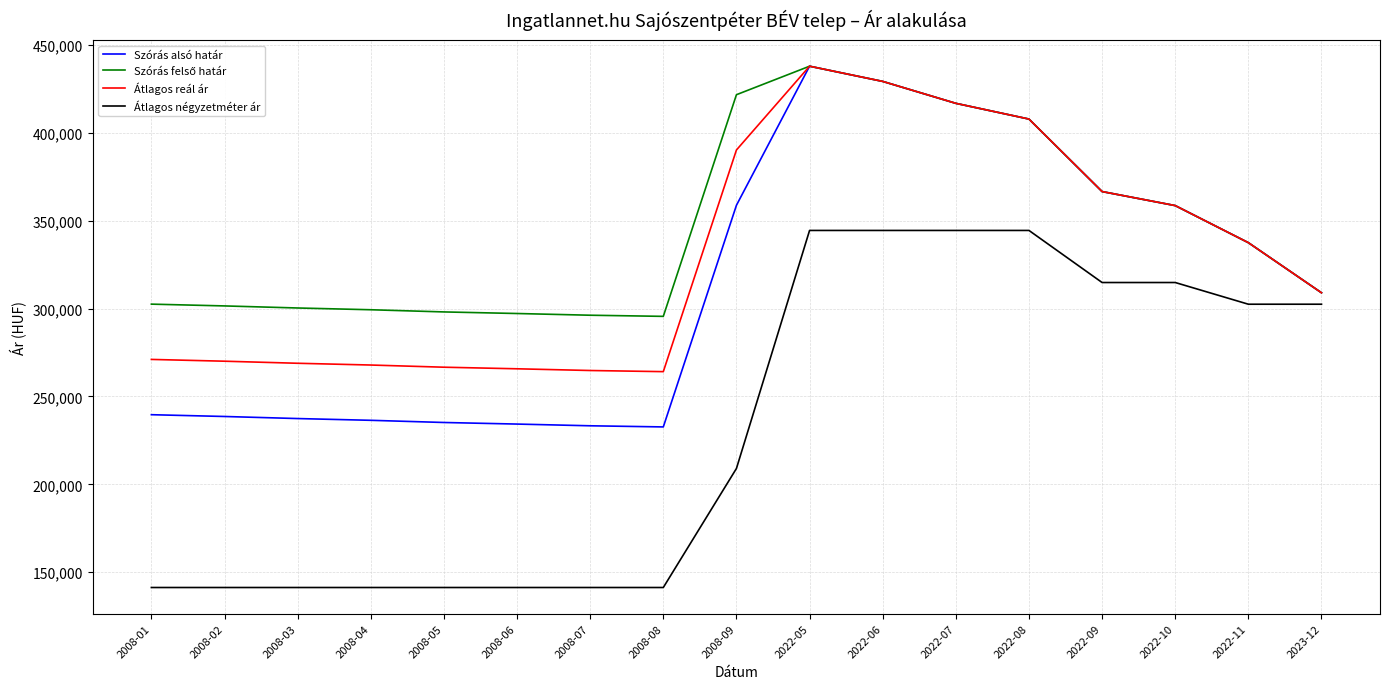

What is the maximum value shown in the chart?

437889